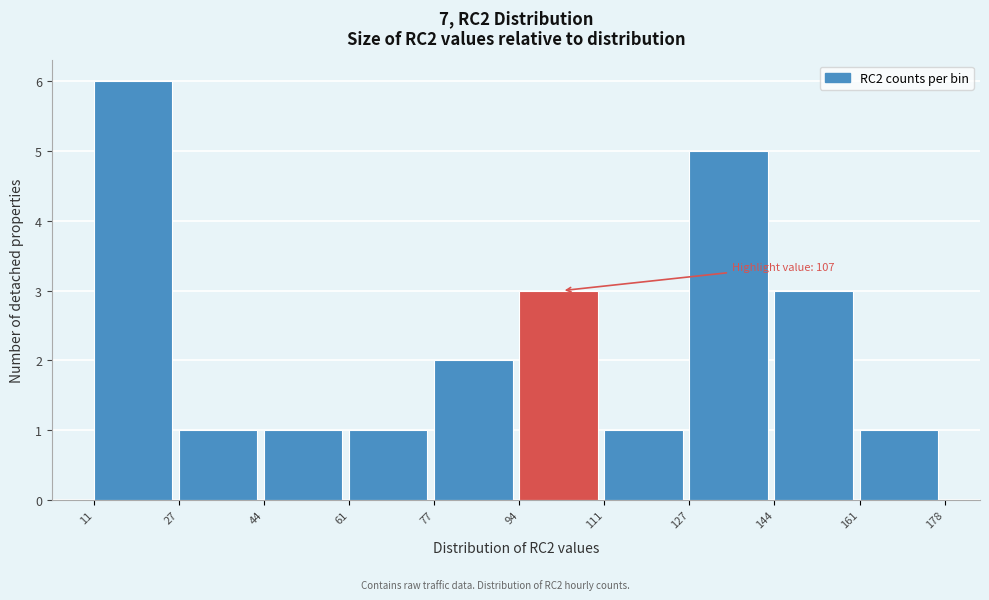

Over which range of the x-axis is the bar tallest?

11 to 27